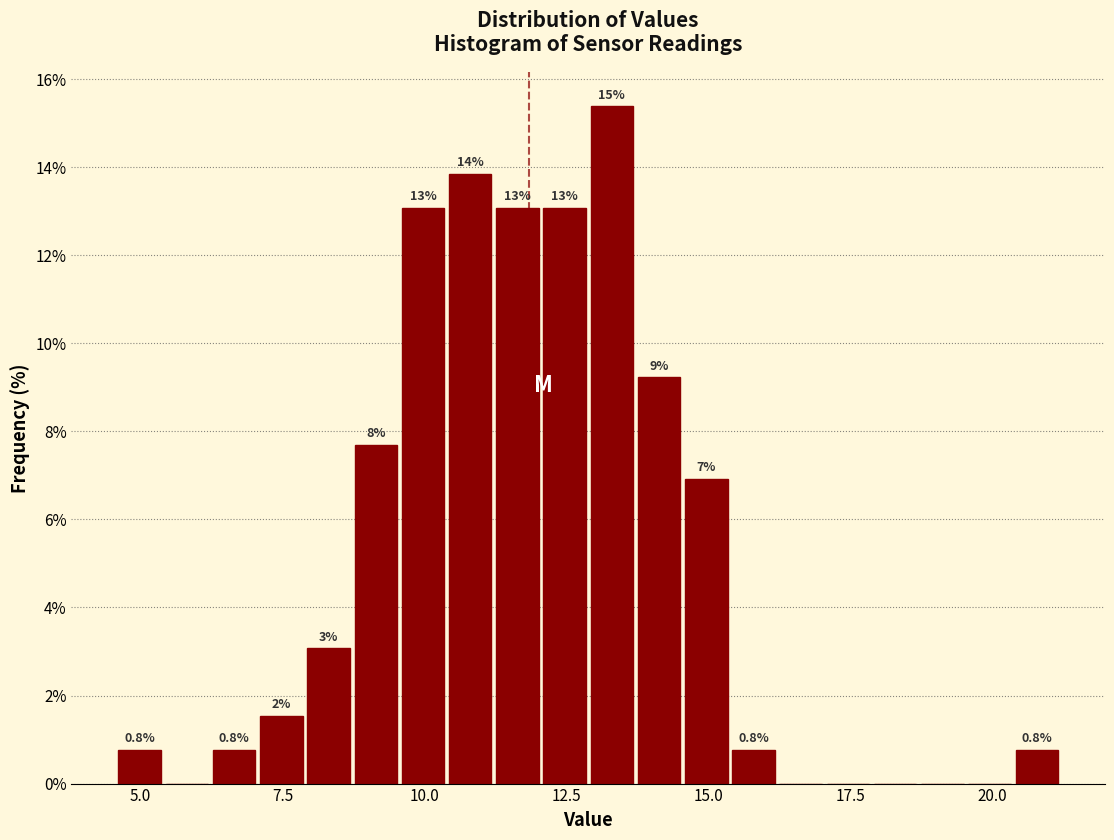

Around what value on the x-axis is the tallest bar? Give the approximate position of its centre, as read against the axis.

13.5